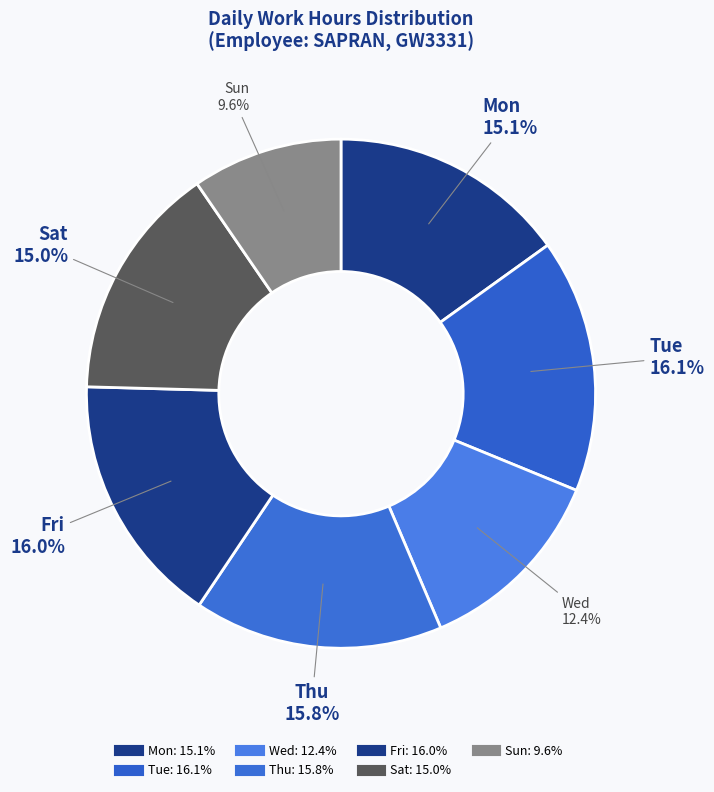

Which category has the smallest portion of the pie?

Sun